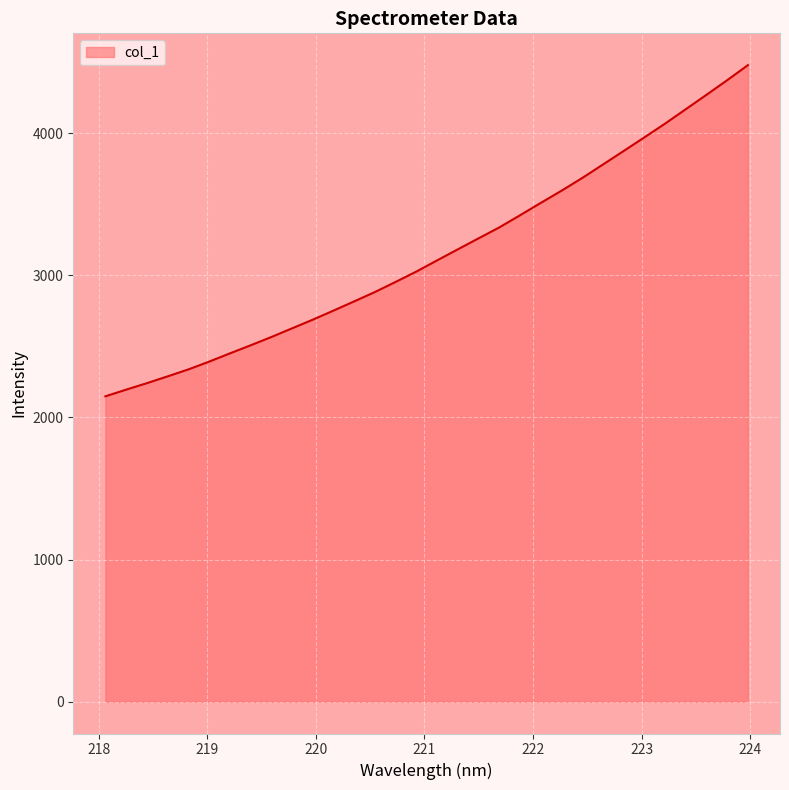

Count the number of values greater than 3104.

16